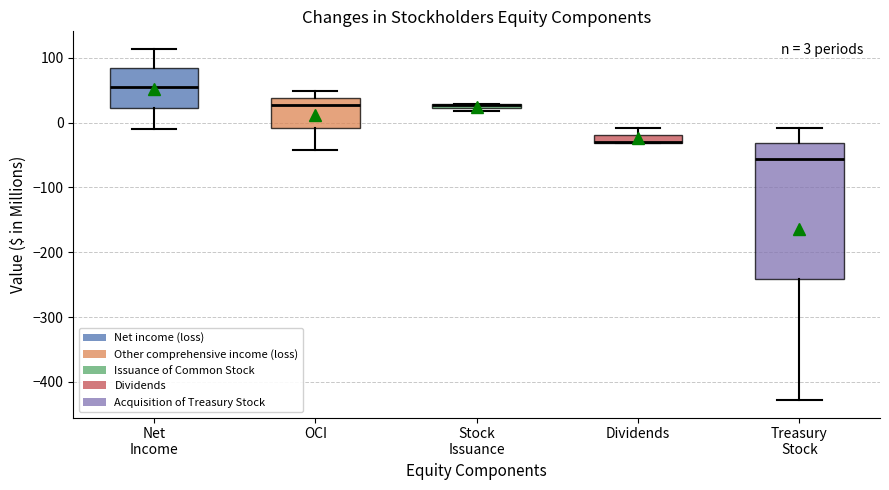

Comparing the boxes themselves (not the whiskers), which one is the tallest?

Treasury Stock